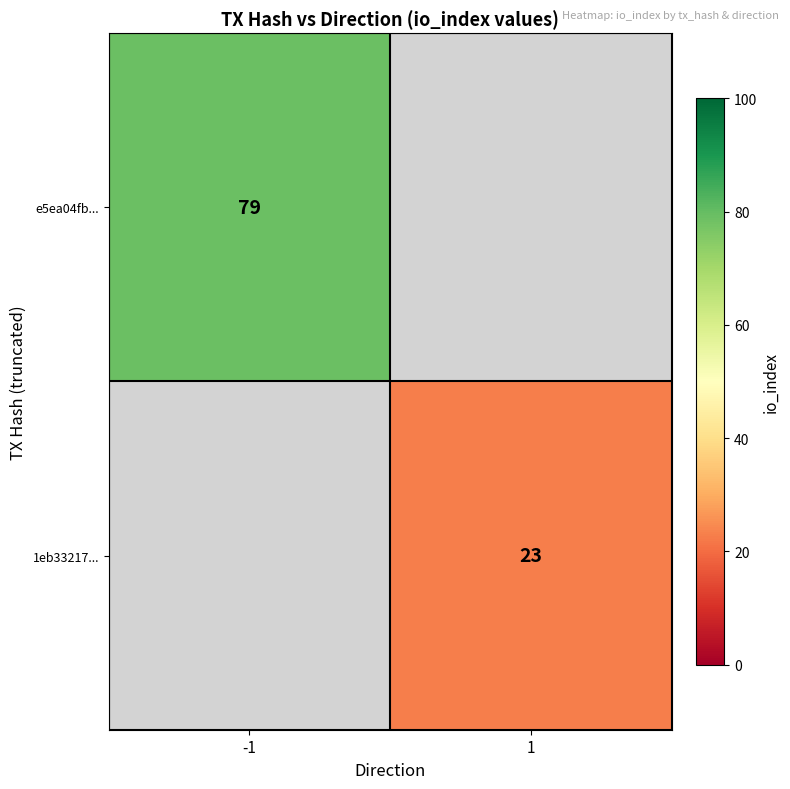

True or false: e5ea04fb... has a value of 115.7 at -1.

False